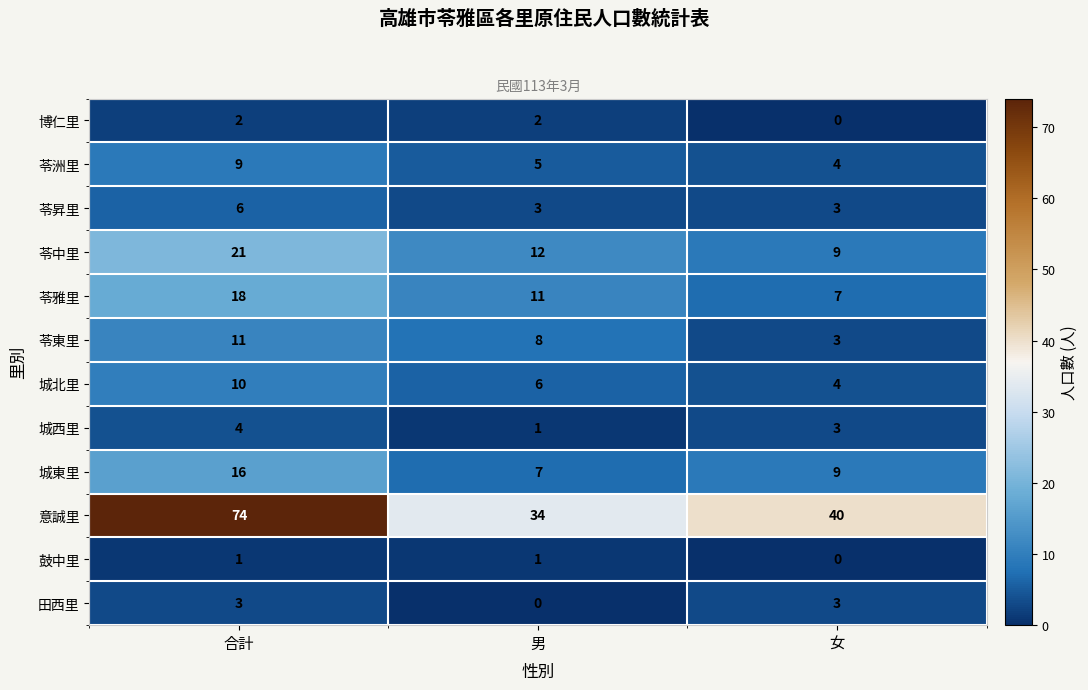

What is the difference between the 田西里 values at 合計 and 男?

3